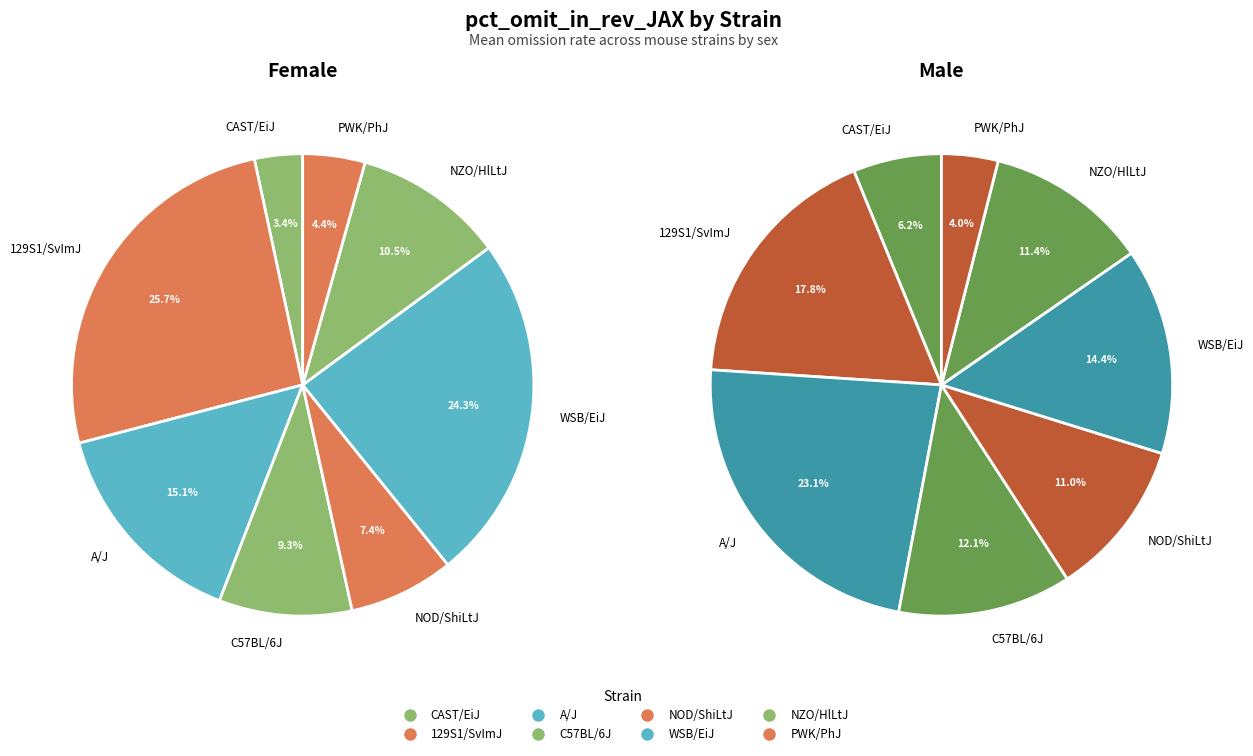

At NZO/HlLtJ, list the series in order from largest to smallest.

male, female